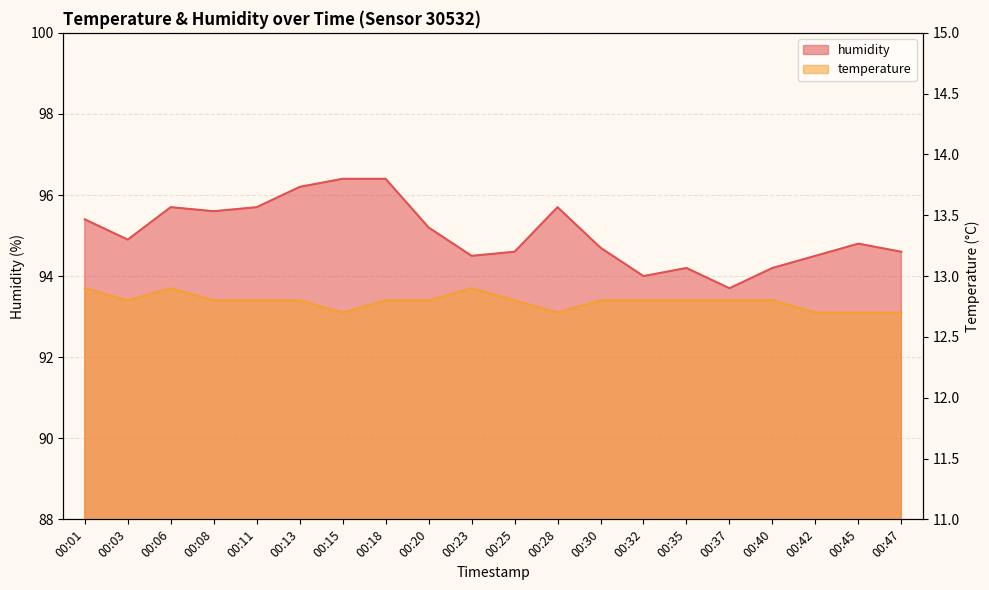

What are all the series names shown in the legend?

temperature, humidity